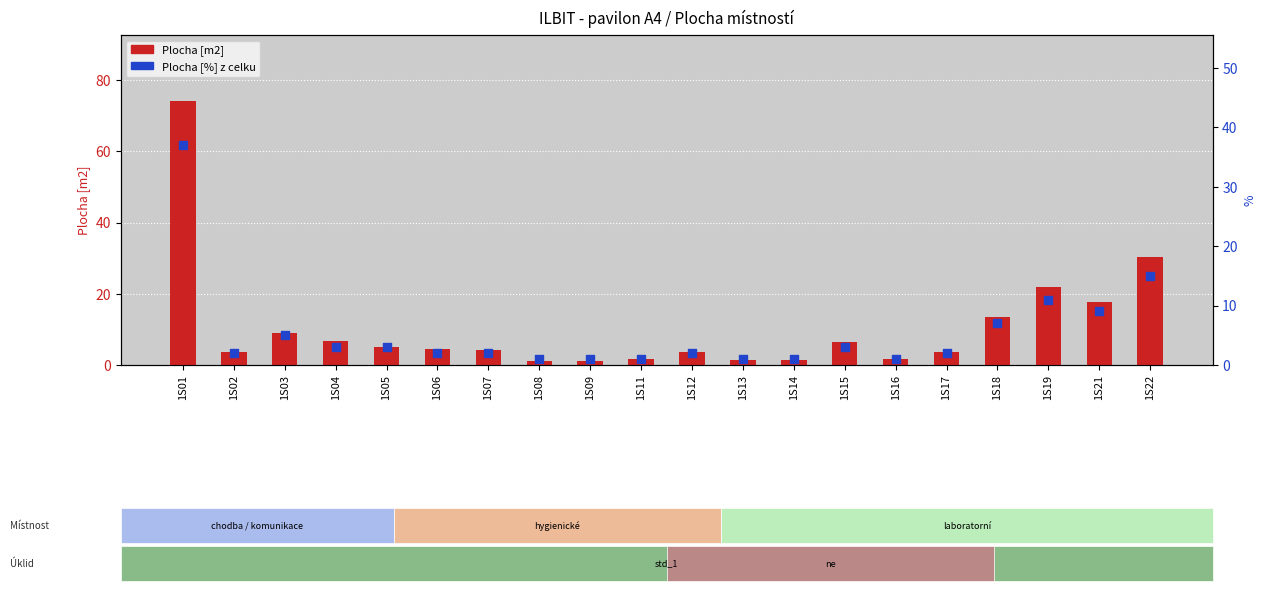

What are all the series names shown in the legend?

Plocha [m2], Plocha [%]